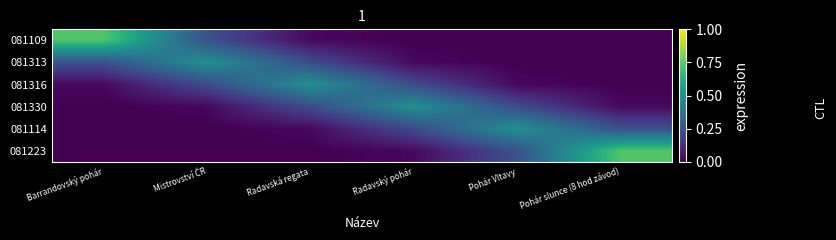

Between Radavský pohár and Pohár slunce (8 hod závod), which is larger?

Radavský pohár